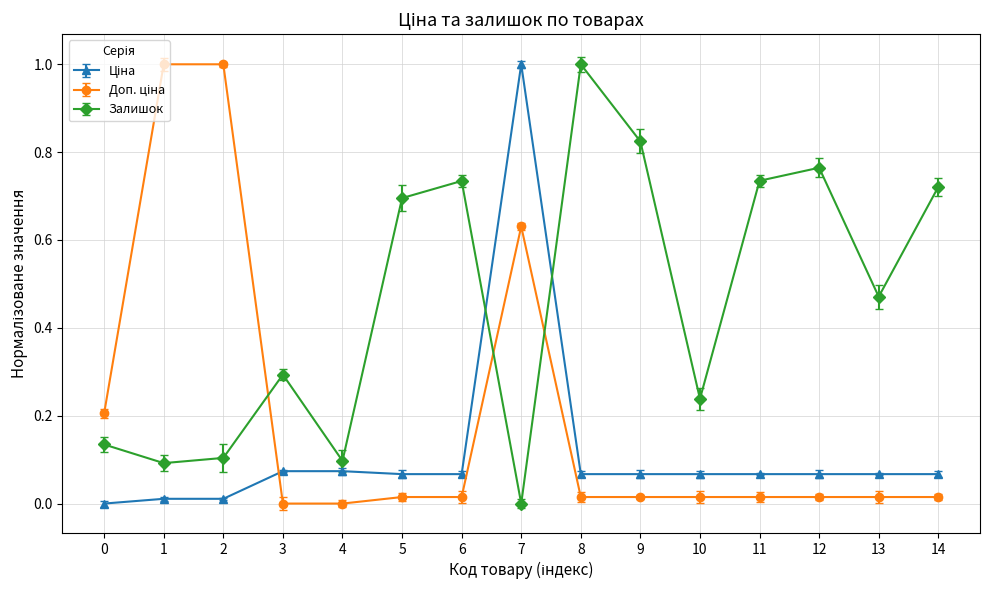

List the series in order of their peak value, lowest first.

Ціна, Доп. ціна, Залишок